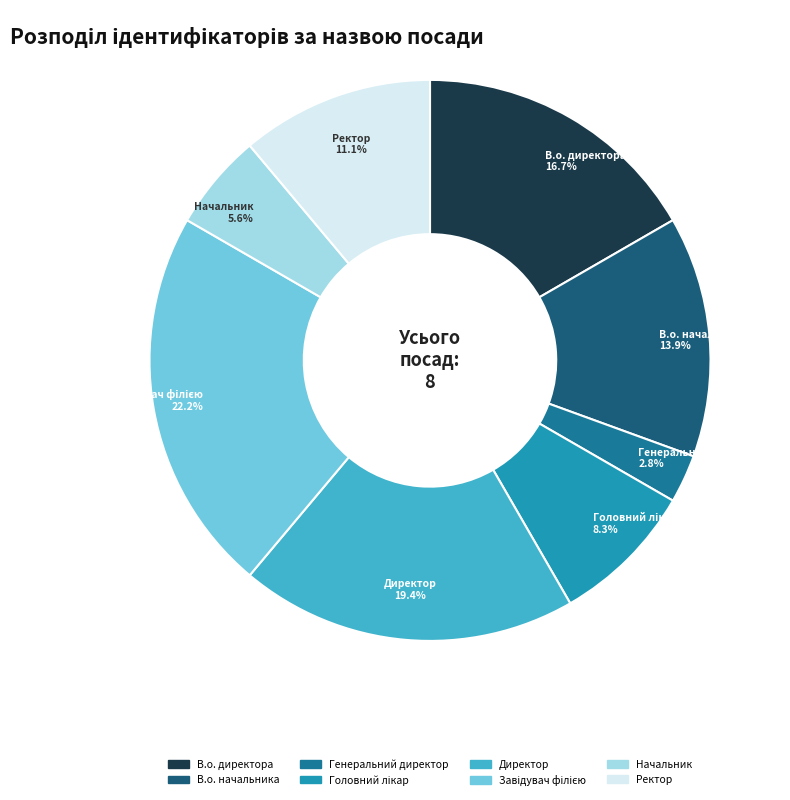

What portion of the pie excludes Генеральний директор?

97.2%